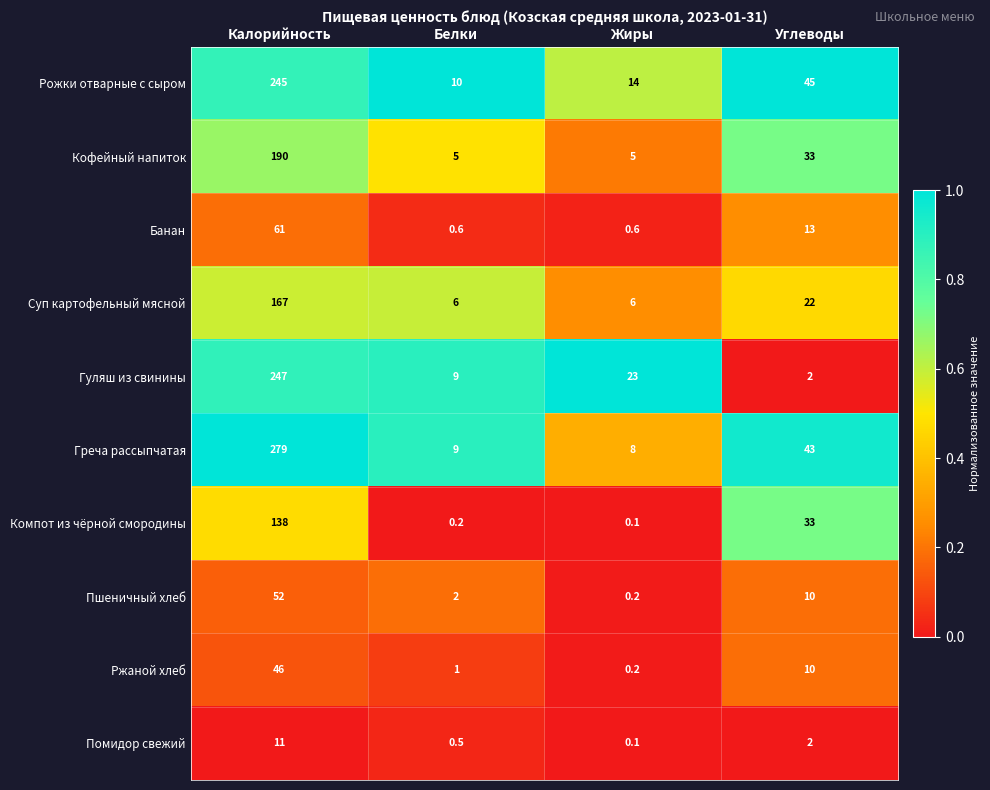

The value of Компот из чёрной смородины at Калорийность is 138.0. True or false?

True